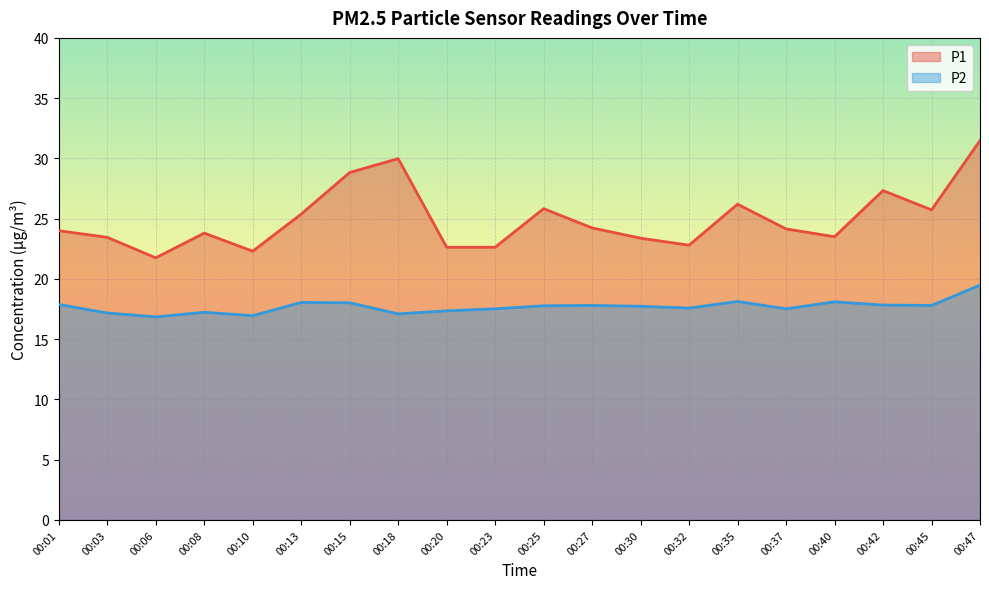

List the series in order of their overall mean, lowest first.

P2, P1